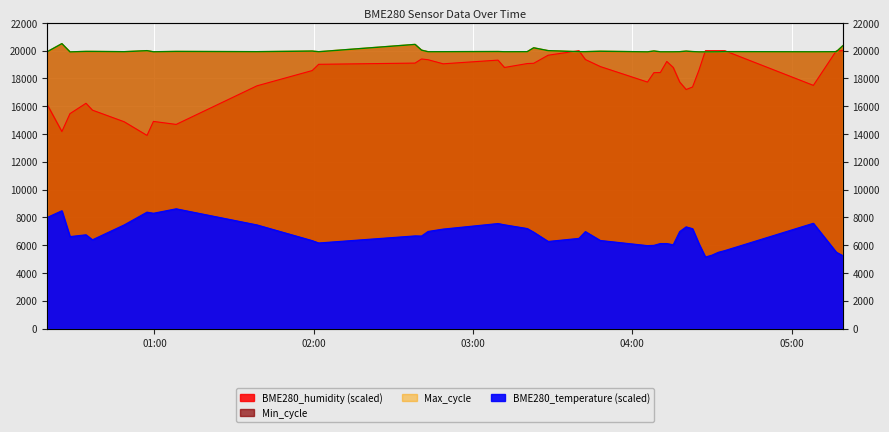

List the labels in order of Min_cycle value, largest first.

2022/03/02 00:25:08, 2022/03/02 02:38:10, 2022/03/02 05:19:17, 2022/03/02 03:22:51, 2022/03/02 02:40:36, 2022/03/02 03:28:19, 2022/03/02 00:57:12, 2022/03/02 04:08:08, 2022/03/02 01:59:25, 2022/03/02 04:20:16, 2022/03/02 03:47:57, 2022/03/02 00:34:13, 2022/03/02 00:36:39, 2022/03/02 01:08:11, 2022/03/02 03:09:24, 2022/03/02 04:22:41, 2022/03/02 04:34:48, 2022/03/02 03:42:19, 2022/03/02 01:38:37, 2022/03/02 03:20:25, 2022/03/02 03:39:53, 2022/03/02 05:16:52, 2022/03/02 00:48:35, 2022/03/02 02:48:45, 2022/03/02 04:17:50, 2022/03/02 02:01:51, 2022/03/02 02:43:04, 2022/03/02 00:19:37, 2022/03/02 03:11:50, 2022/03/02 00:59:37, 2022/03/02 05:08:12, 2022/03/02 04:10:34, 2022/03/02 04:12:59, 2022/03/02 04:15:24, 2022/03/02 04:32:23, 2022/03/02 04:29:57, 2022/03/02 04:05:43, 2022/03/02 04:25:07, 2022/03/02 04:27:32, 2022/03/02 00:28:11